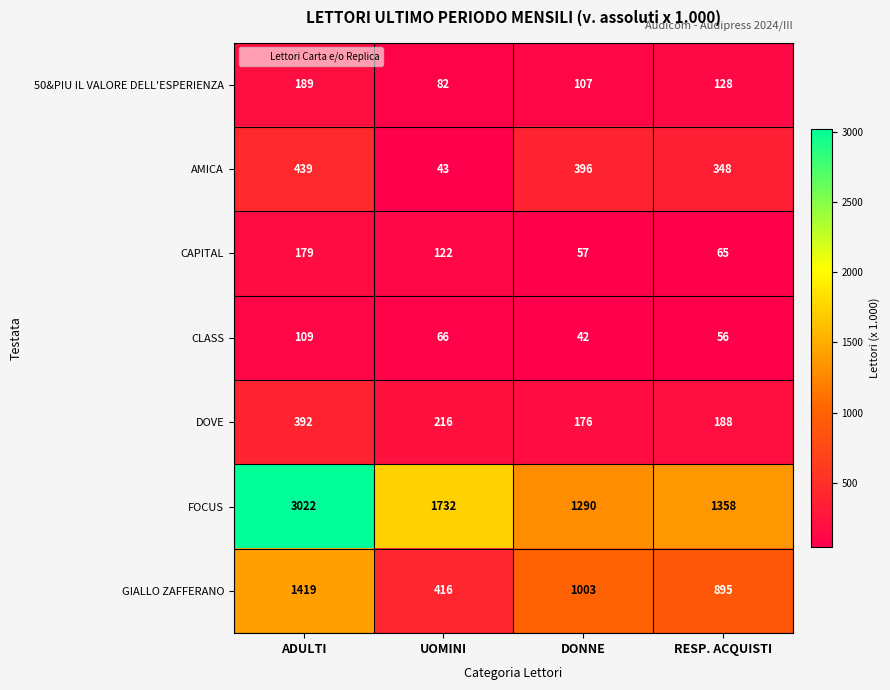

At UOMINI, list the series in order from largest to smallest.

FOCUS, GIALLO ZAFFERANO, DOVE, CAPITAL, 50&PIU IL VALORE DELL'ESPERIENZA, CLASS, AMICA